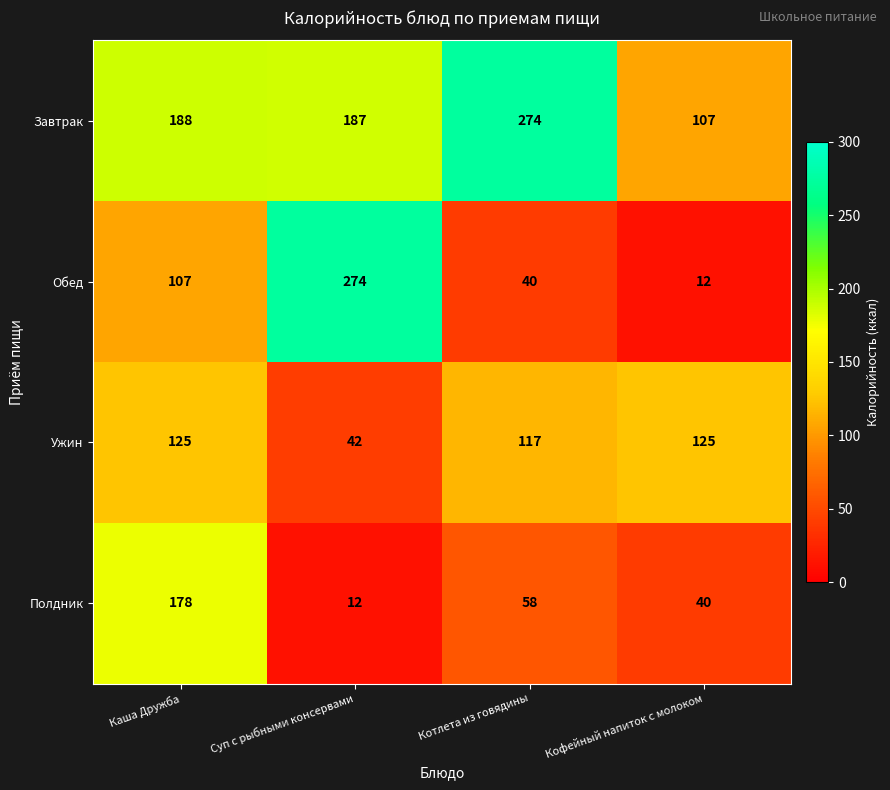

At which category is the sum across all series the highest?

Каша Дружба